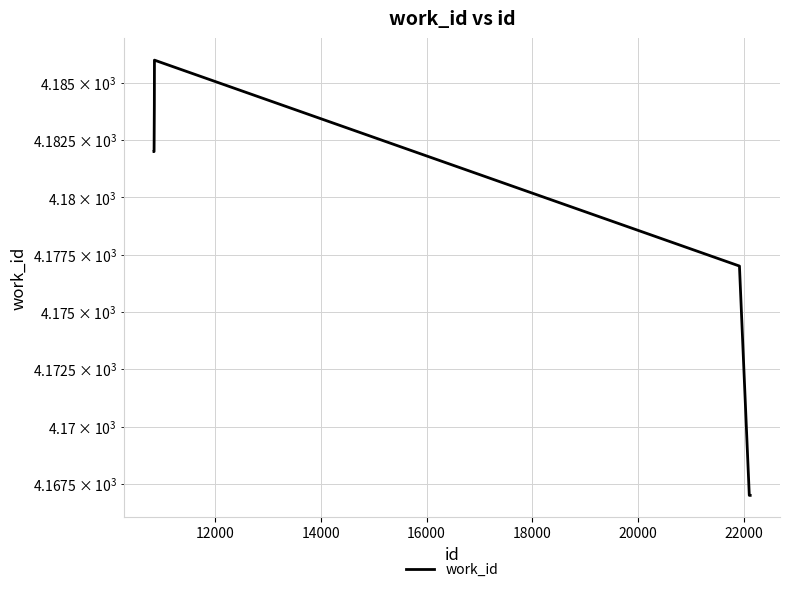

How many data points are less than 4177?

5